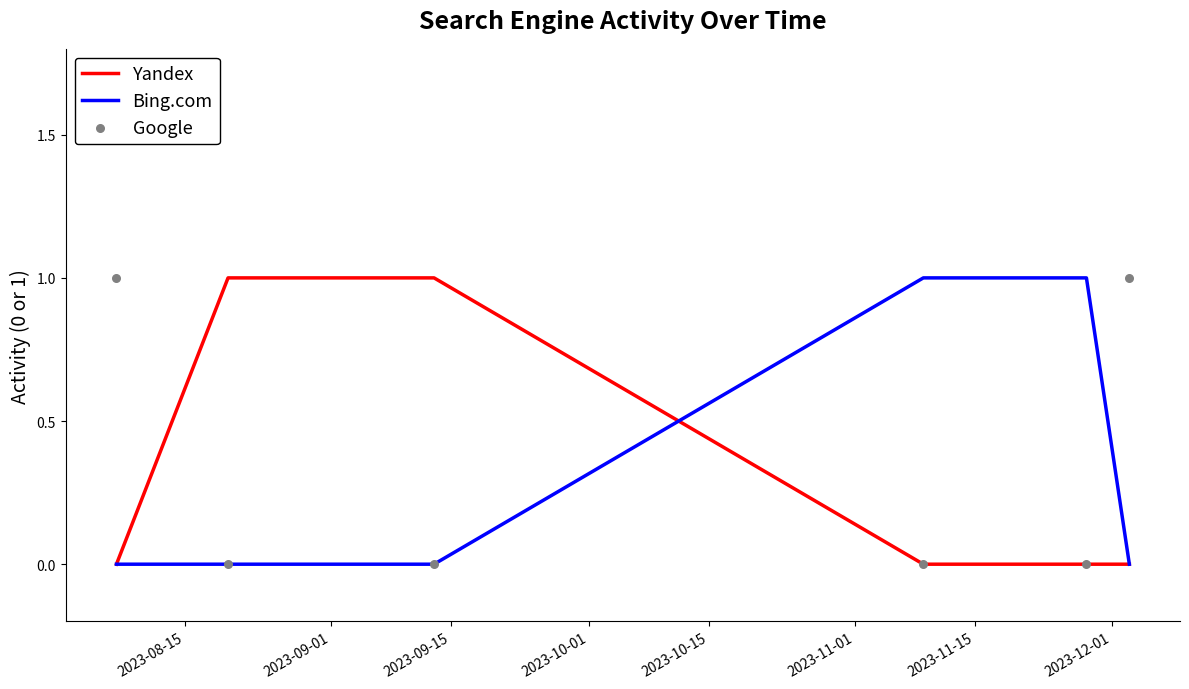

Which series reaches the maximum Y coordinate?

Yandex